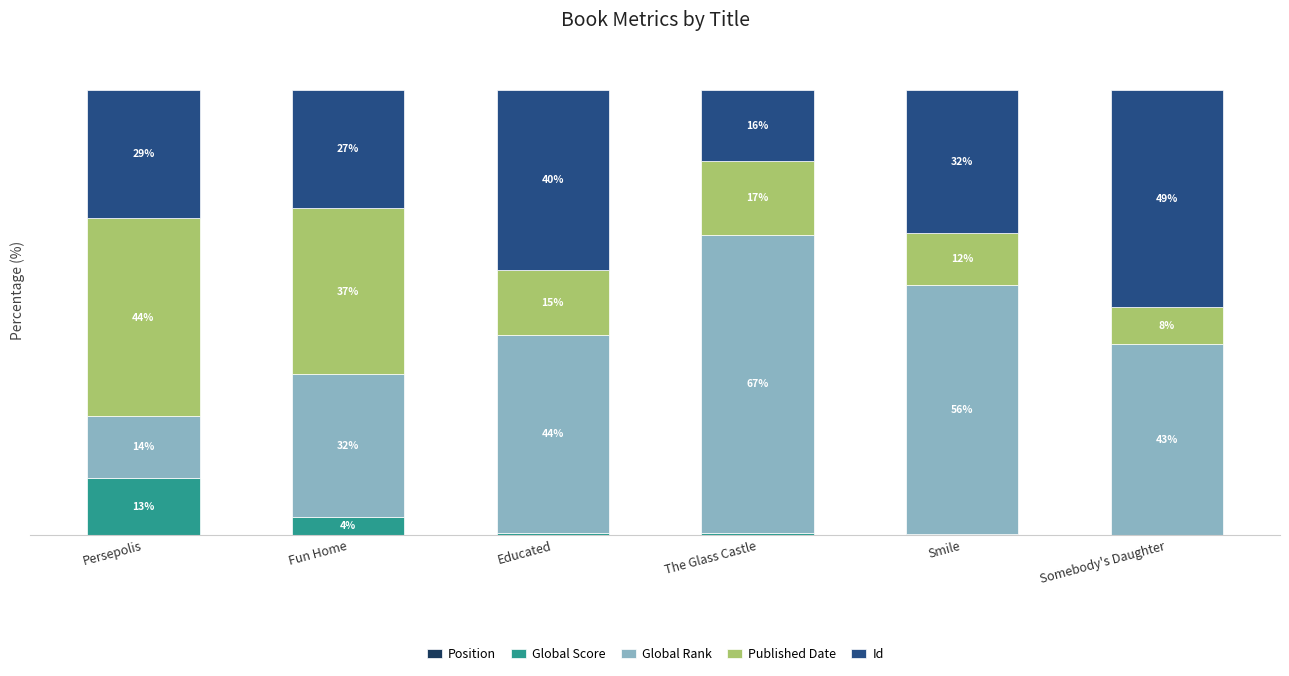

Does the chart contain stacked bars?

Yes